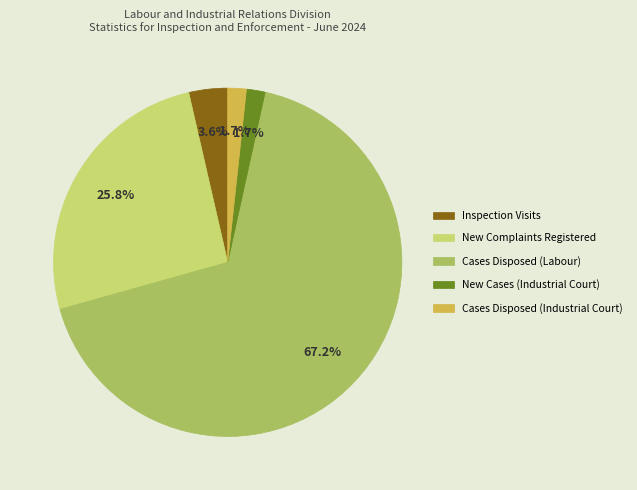

How many segments does this pie chart have?

5